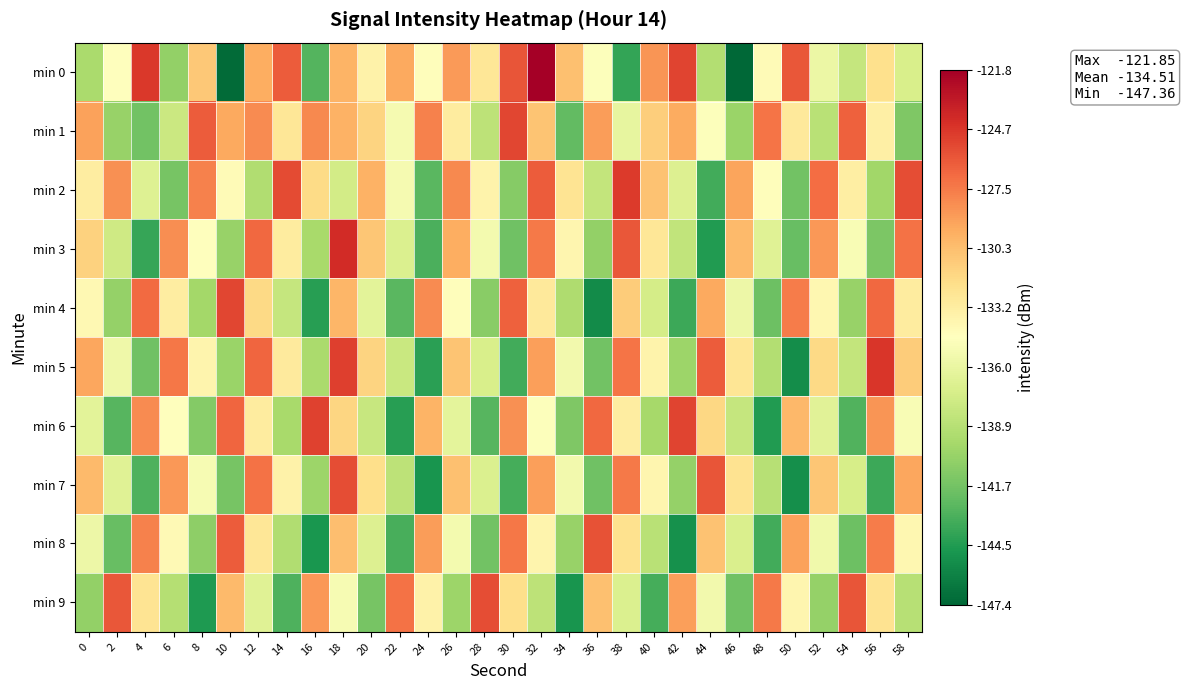

Between 22 and 26, which is larger?

26